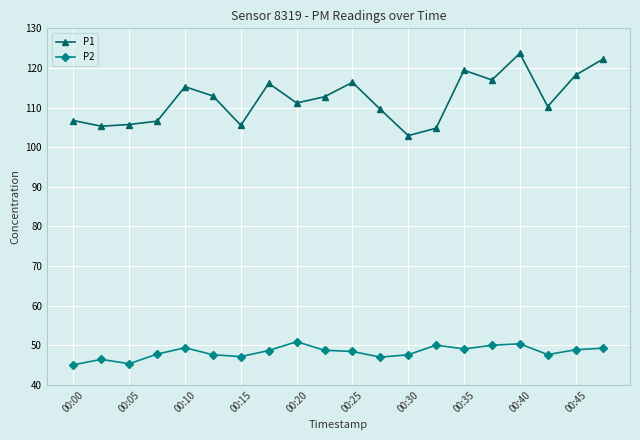

Count the number of data series in this chart.

2